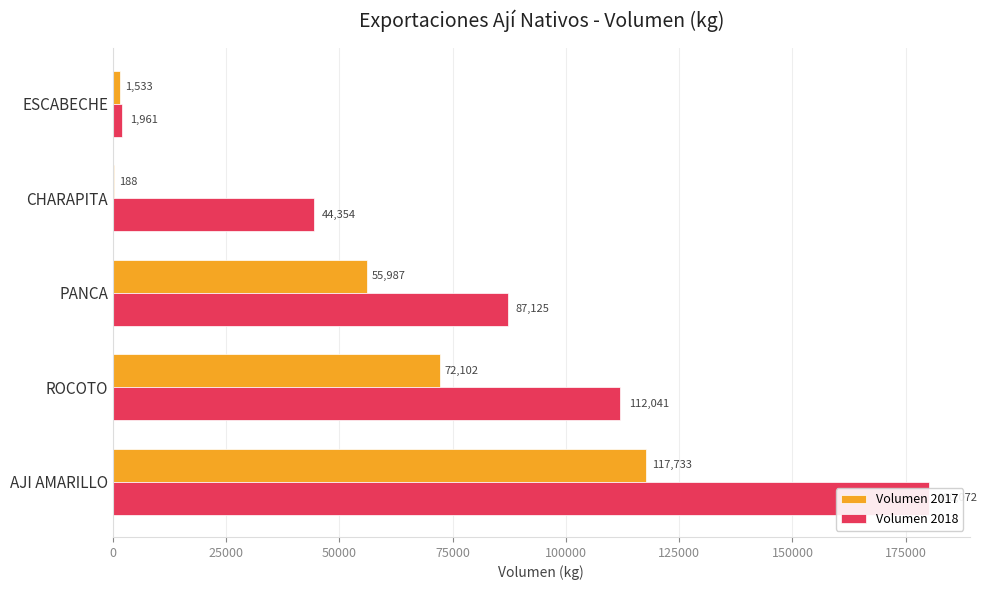

Reading right to left, list all the values displayed in this chart.

Volumen 2017: 1532.7	188.0	55986.9	72102.4	117732.6
Volumen 2018: 1961.3	44354.5	87124.6	112041.5	180072.4